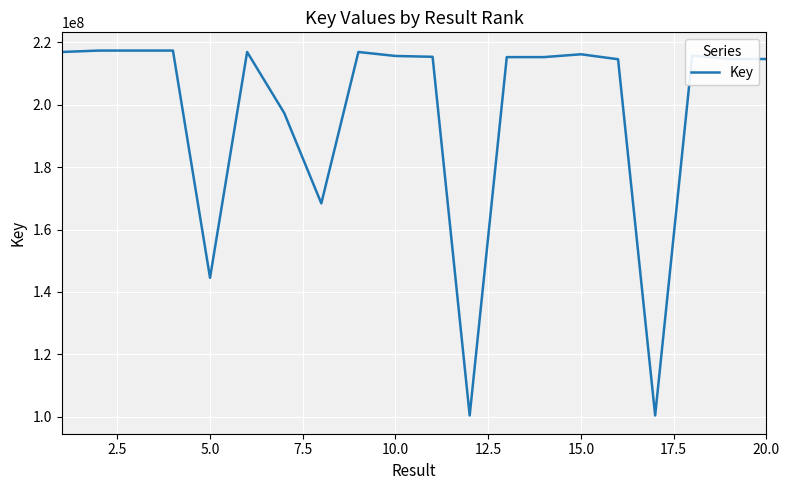

What is the difference between the second highest and second lowest values?

116993300